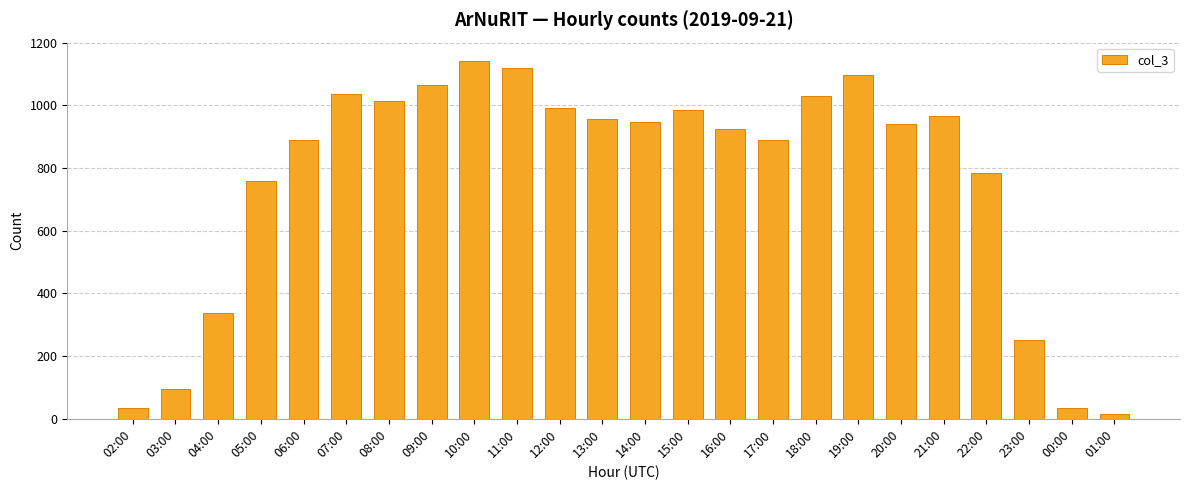

How many bars are there in total?

24